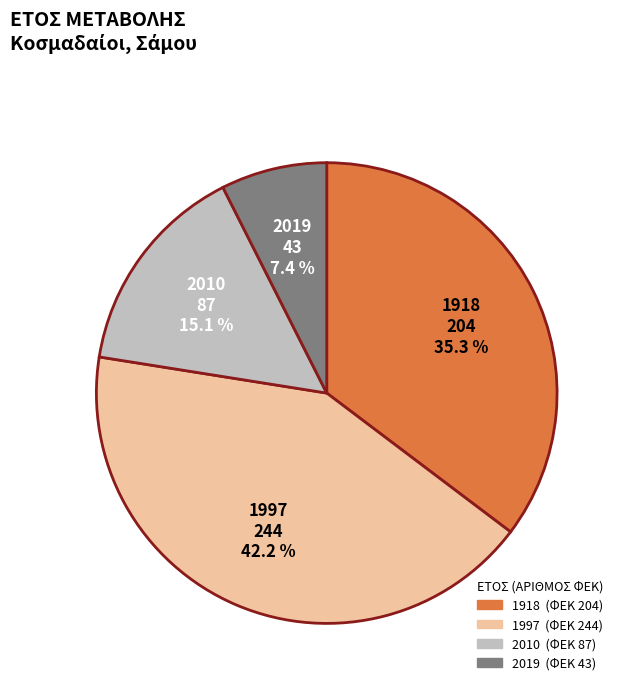

To the nearest percent, what is the average slice percentage?

25%